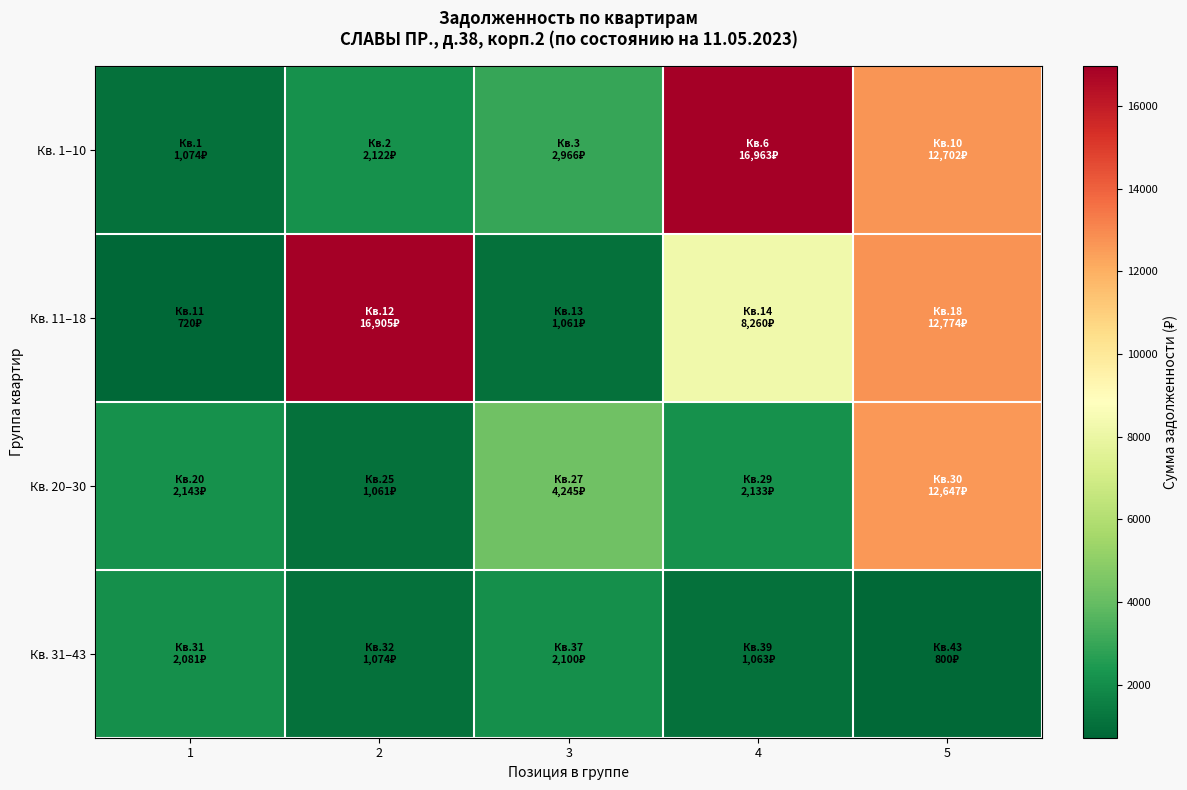

Reading left to right, what are all the values shown in this chart?

Кв. 1–10: 1=1074.4	2=2122.1	3=2965.7	4=16963.1	5=12701.5
Кв. 11–18: 1=720.4	2=16904.5	3=1060.5	4=8260.1	5=12774.2
Кв. 20–30: 1=2143.4	2=1061.5	3=4245.5	4=2133.0	5=12647.1
Кв. 31–43: 1=2080.6	2=1073.8	3=2100.1	4=1063.2	5=799.6